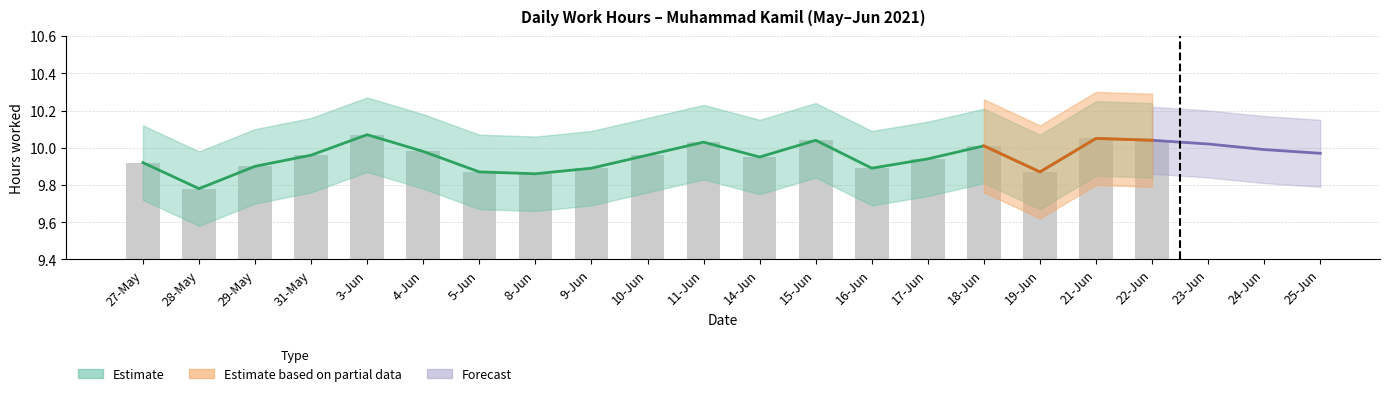

Rank the categories by Estimate value from highest to lowest.

3-Jun, 21-Jun, 15-Jun, 22-Jun, 11-Jun, 18-Jun, 4-Jun, 31-May, 10-Jun, 14-Jun, 17-Jun, 27-May, 29-May, 9-Jun, 16-Jun, 5-Jun, 19-Jun, 8-Jun, 28-May